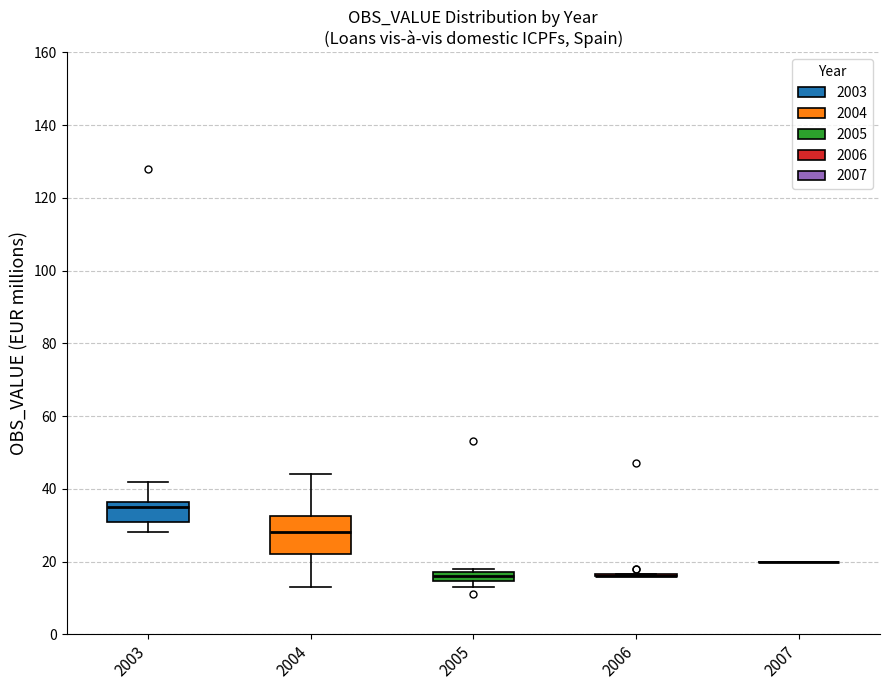

Where is the upper edge of the box at x = 2005 on the y-axis? The values are not printed on the chart, so give them approximately, as read against the axis.

18